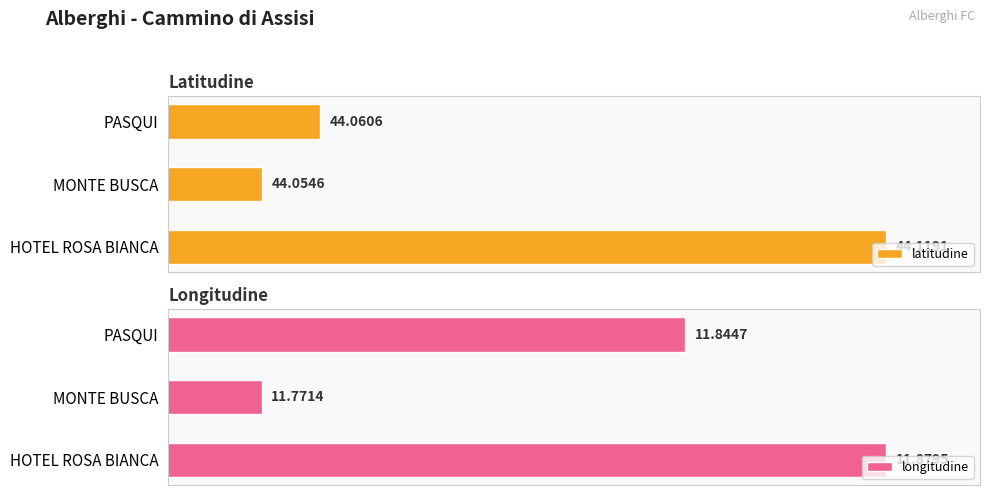

Are the bars grouped side by side (vs. stacked)?

Yes